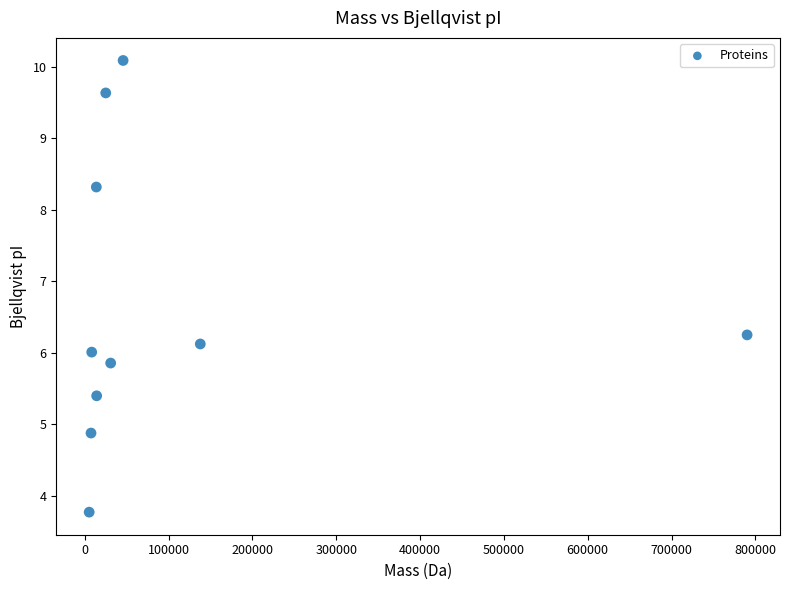

What is the range of X values (max minus min)?

784788.0